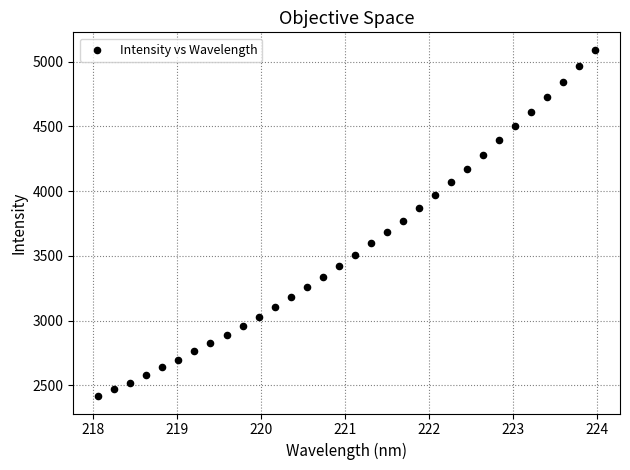

What is the range of Y values (max minus min)?

2675.7